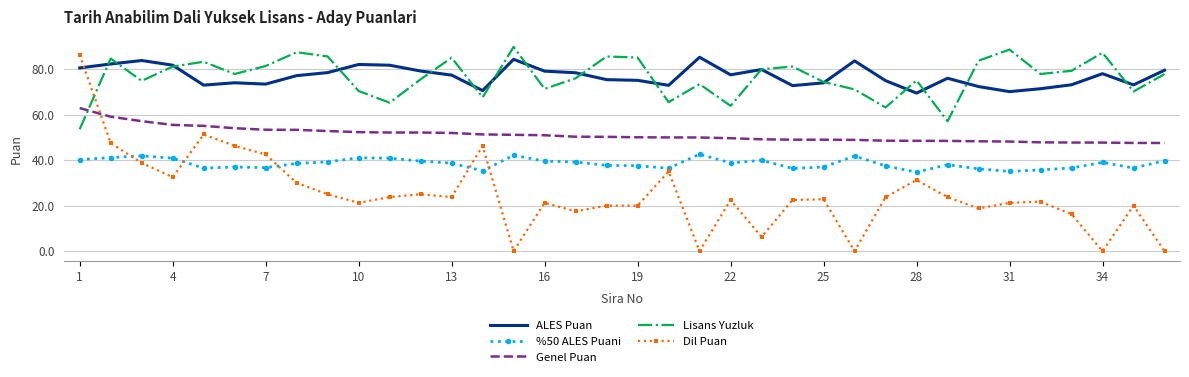

True or false: Dil Puan and Lisans Yuzluk cross at least once.

True